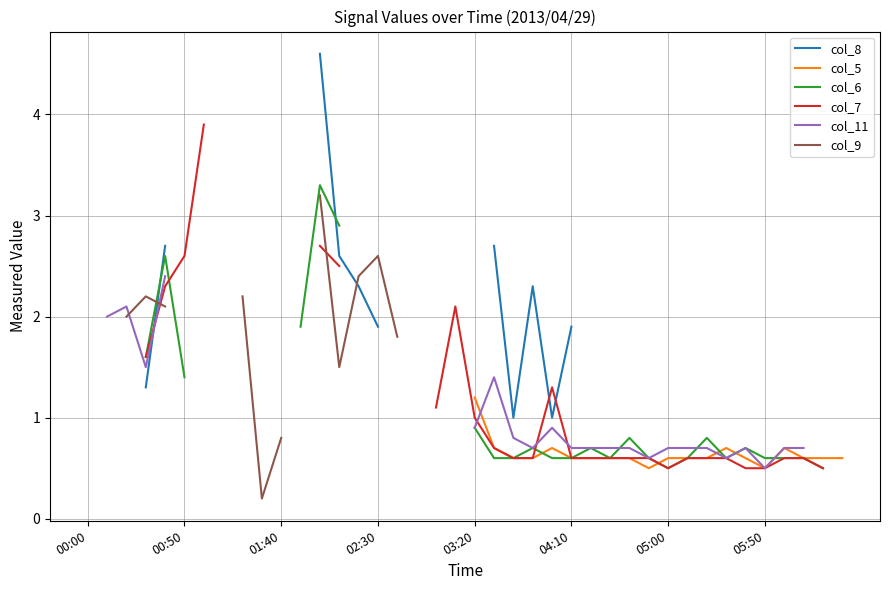

How many interior local valleys does the col_6 series have?

3